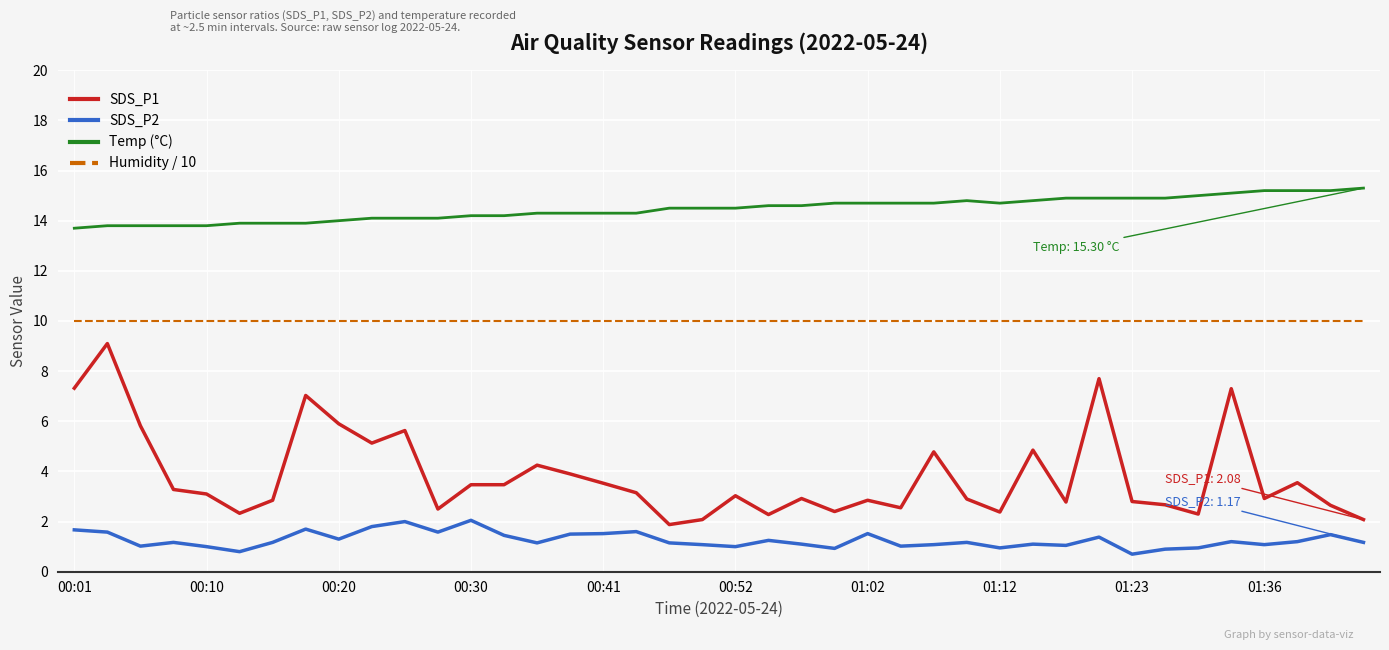

Which series has the widest spread of values?

SDS_P1